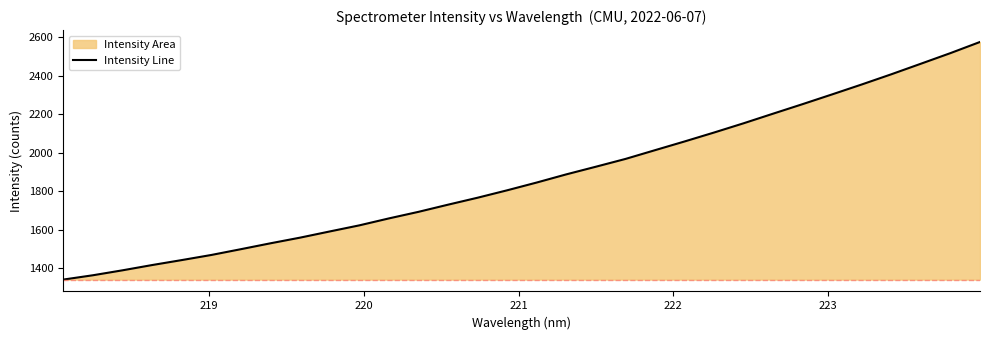

What is the difference between the maximum and minimum values?

1234.3